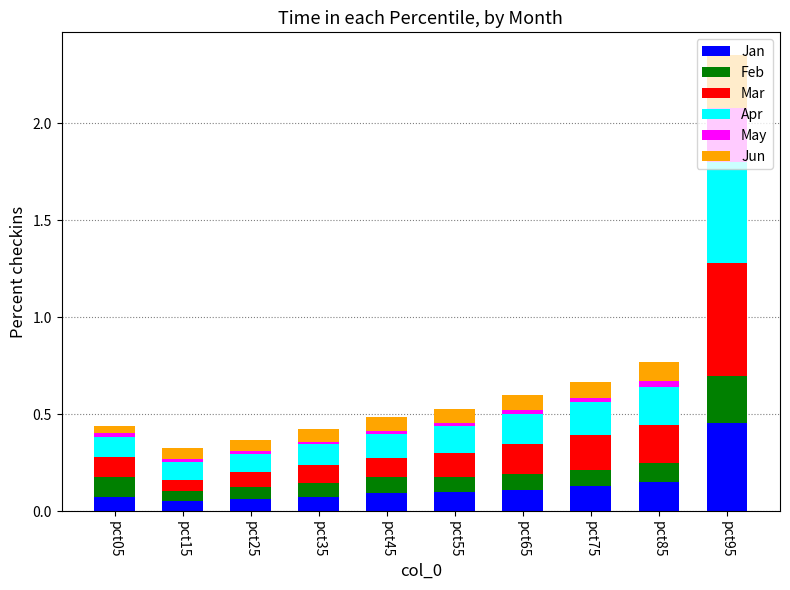

At which category is the sum across all series the highest?

pct95